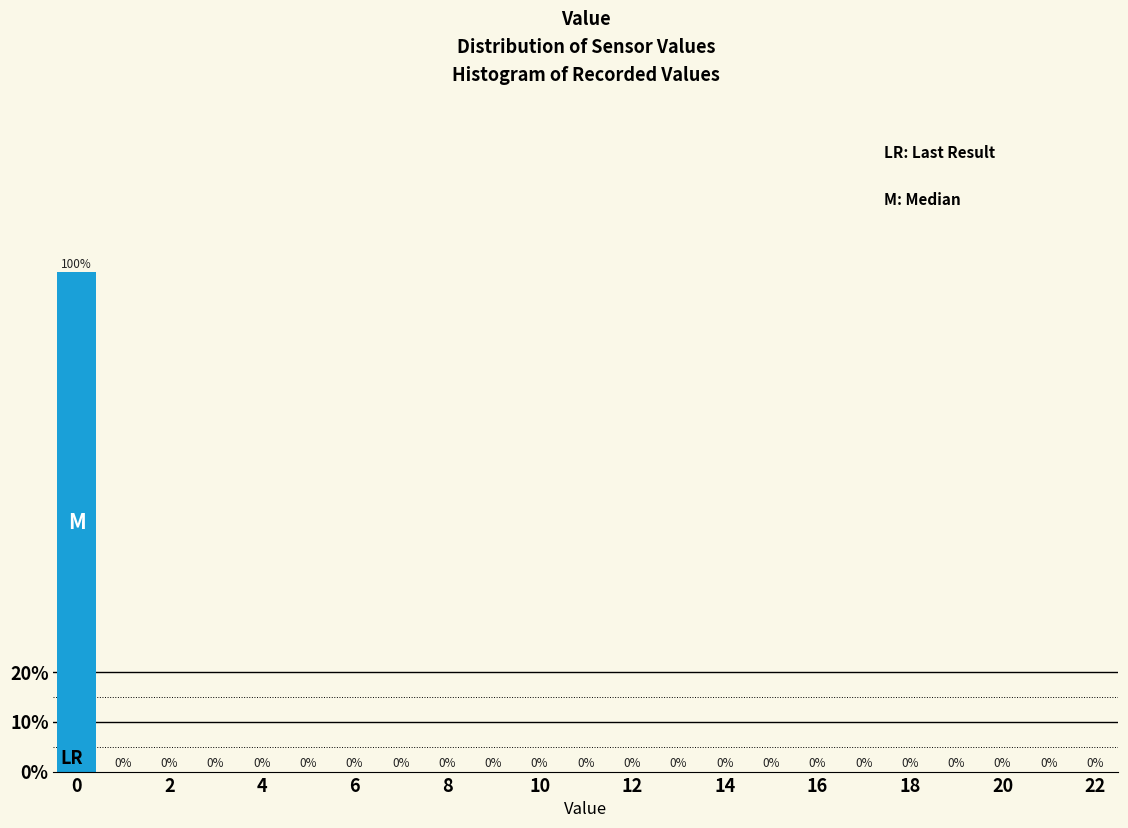

How tall is the bar that spans -0.5 to 0.5 on the x-axis? The bar edges are not printed on the chart, so give them approximately, as read against the axis.

100